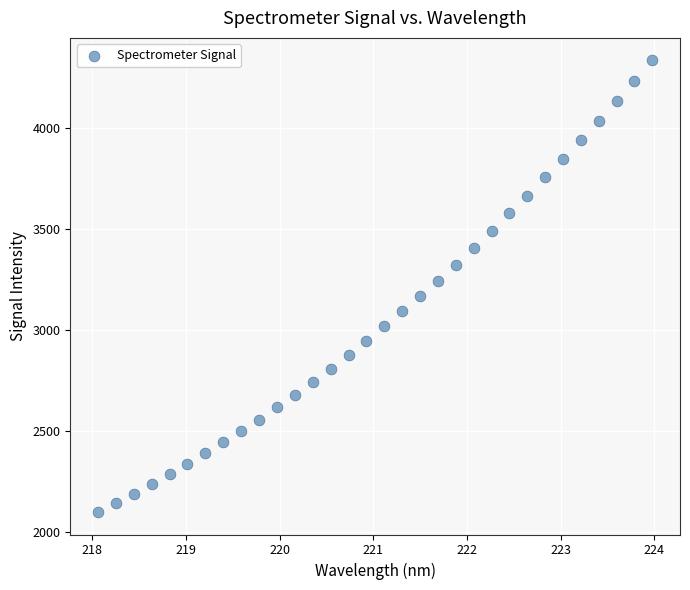

What is the range of Y values (max minus min)?

2236.1